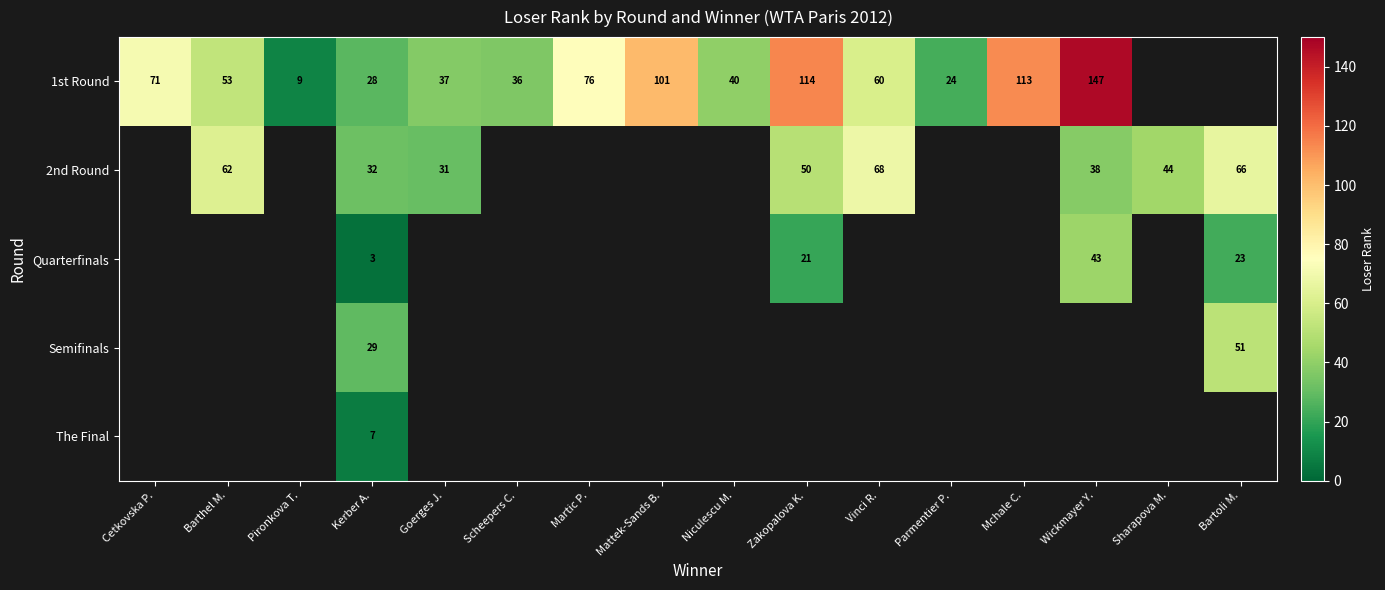

At how many categories does at least one series exceed 137?

1